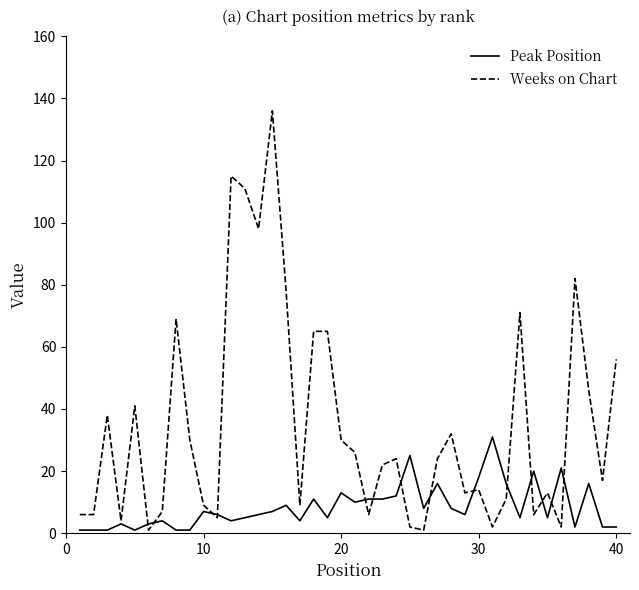

Which series has the largest range (max minus min)?

Weeks on Chart